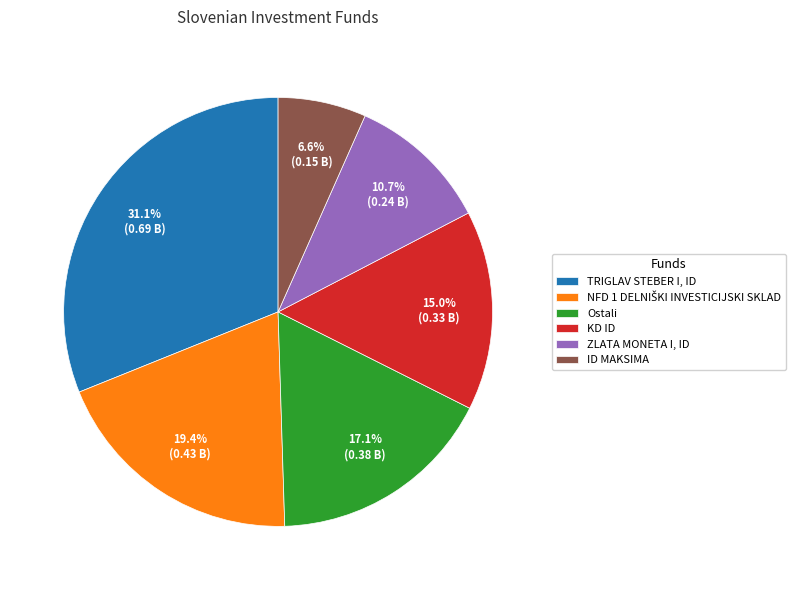

To the nearest percent, what portion does Ostali represent?

17%